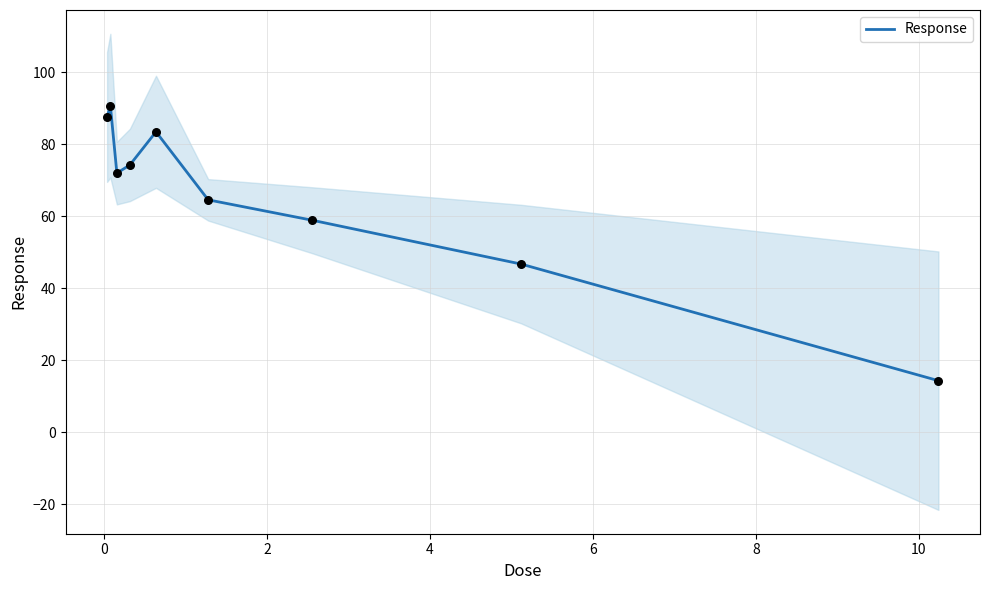

Which has a higher value, 4 or 6?

6